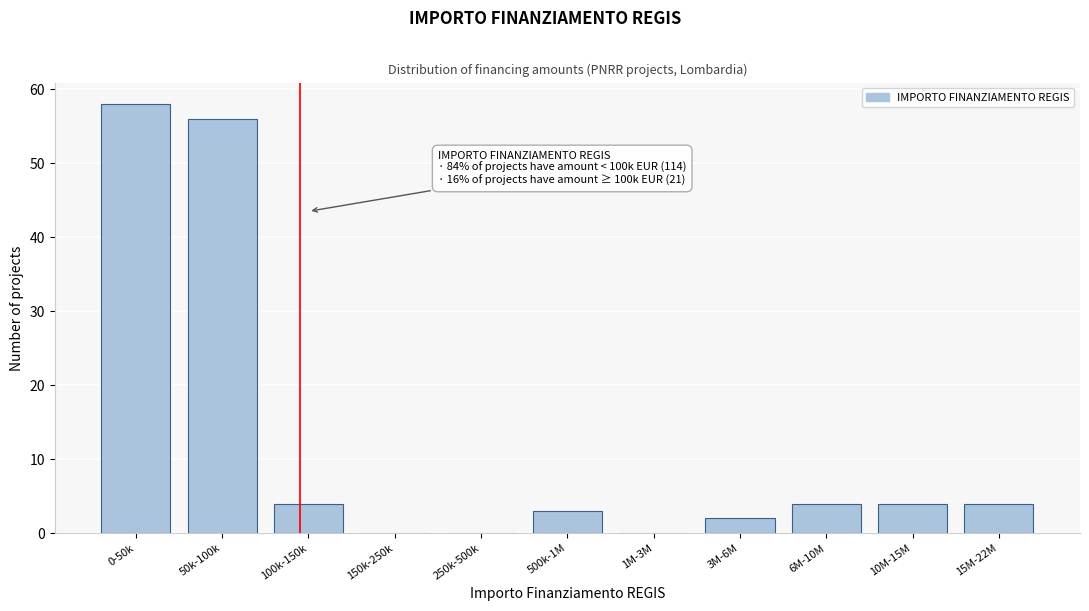

Reading left to right, what are all the values shown in this chart?

0-50k=58	50k-100k=56	100k-150k=4	150k-250k=0	250k-500k=0	500k-1M=3	1M-3M=0	3M-6M=2	6M-10M=4	10M-15M=4	15M-22M=4